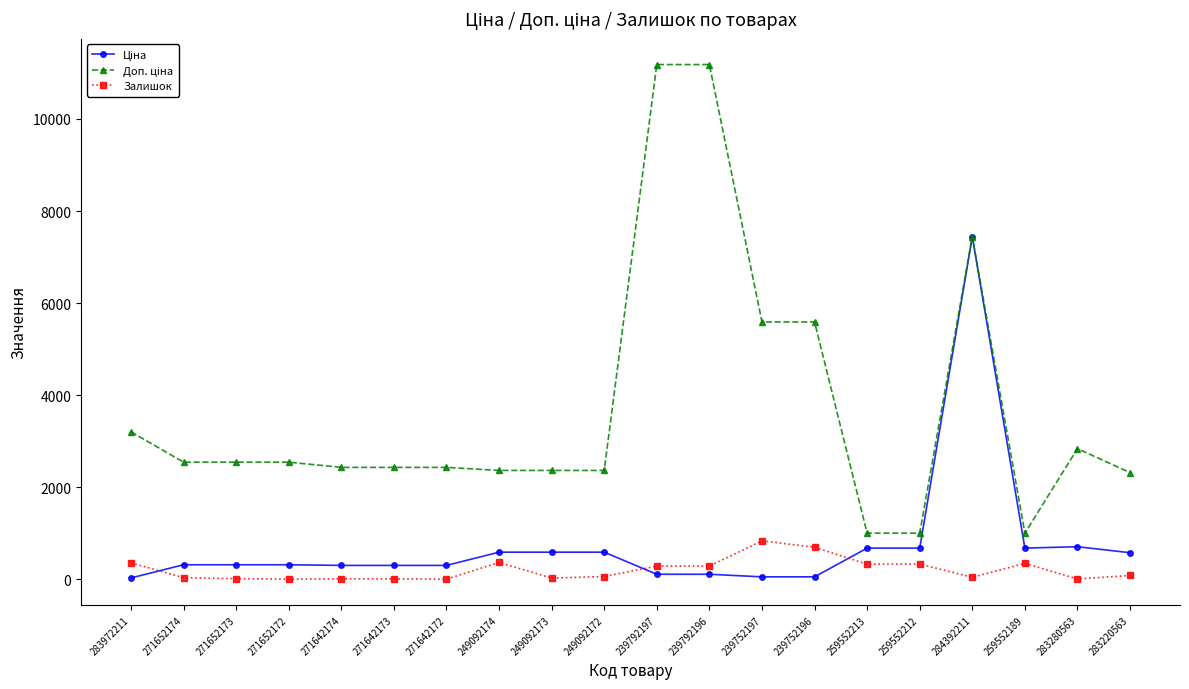

How many lines are shown in the chart?

3